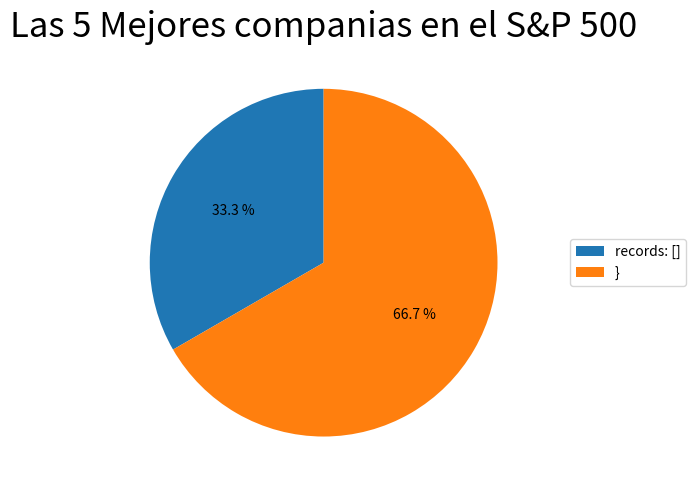

Between records: [] and }, which is larger?

}